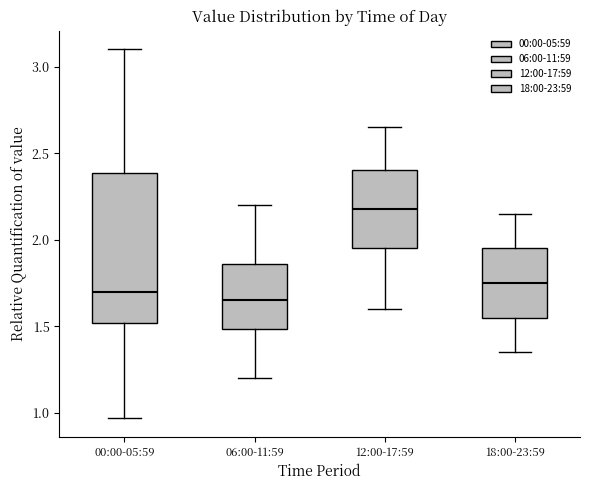

Reading left to right, read every box against the y-axis: the position of its median line, the range the box covers, and the ends of its whiskers. The values are not printed on the chart, so give them approximately, as read against the axis.

00:00-05:59: median 1.70, box 1.50 to 2.40, whiskers 0.95 to 3.10
06:00-11:59: median 1.65, box 1.50 to 1.85, whiskers 1.20 to 2.20
12:00-17:59: median 2.20, box 1.95 to 2.40, whiskers 1.60 to 2.65
18:00-23:59: median 1.75, box 1.55 to 1.95, whiskers 1.35 to 2.15